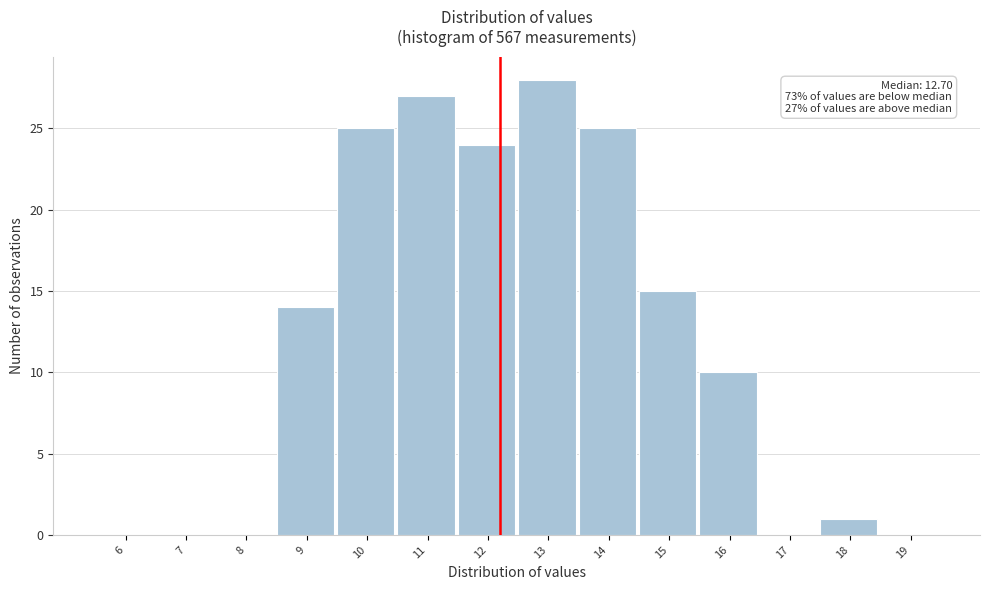

Reading right to left, list all the values displayed in this chart.

19=0	18=1	17=0	16=10	15=15	14=25	13=28	12=24	11=27	10=25	9=14	8=0	7=0	6=0